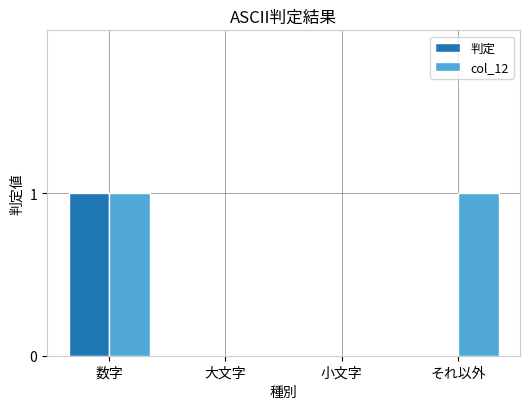

Which series has the largest total across all categories?

col_12